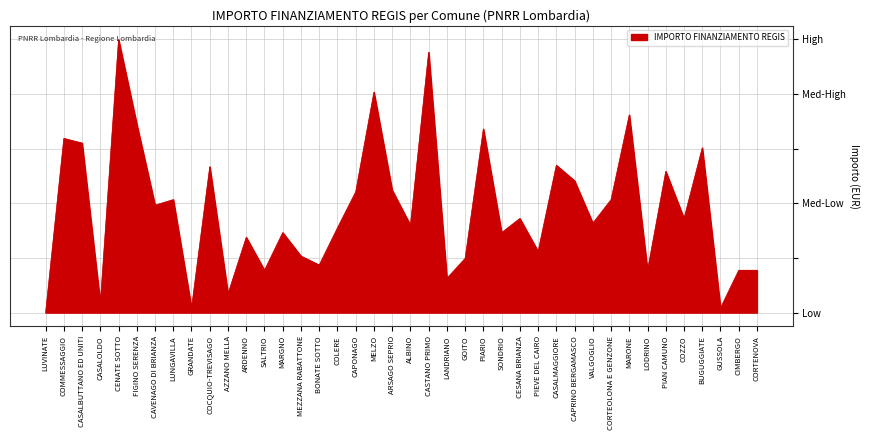

List the labels in order of value, smallest first.

LUVINATE, GRANDATE, GUSSOLA, CASALOLDO, AZZANO MELLA, LANDRIANO, SALTRIO, LODRINO, CIMBERGO, CORTENOVA, BONATE SOTTO, GOITO, MEZZANA RABATTONE, PIEVE DEL CAIRO, ARDENNO, MARGNO, SONDRIO, COLERE, ALBINO, VALGOGLIO, CESANA BRIANZA, COZZO, CAVENAGO DI BRIANZA, LUNGAVILLA, CORTEOLONA E GENZONE, CAPONAGO, ARSAGO SEPRIO, CAPRINO BERGAMASCO, PIAN CAMUNO, COCQUIO-TREVISAGO, CASALMAGGIORE, BUGUGGIATE, CASALBUTTANO ED UNITI, COMMESSAGGIO, PIARIO, FIGINO SERENZA, MARONE, MELZO, CASTANO PRIMO, CENATE SOTTO